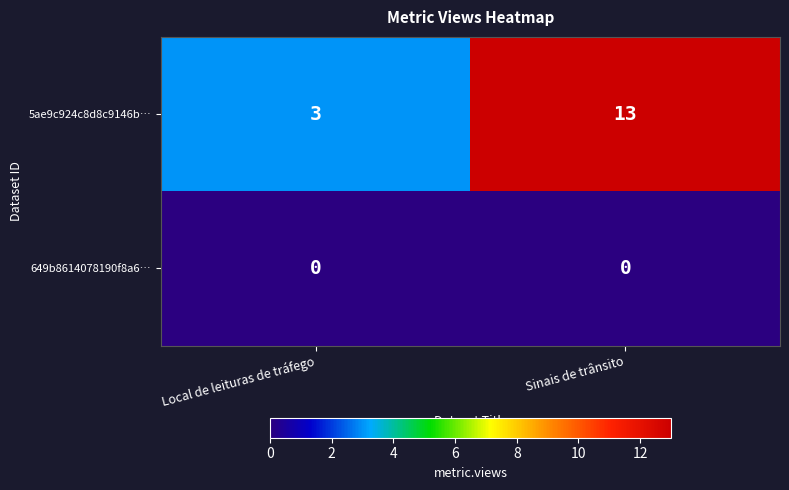

What is the approximate value of 5ae9c924c8d8c9146b… at Sinais de trânsito?

13